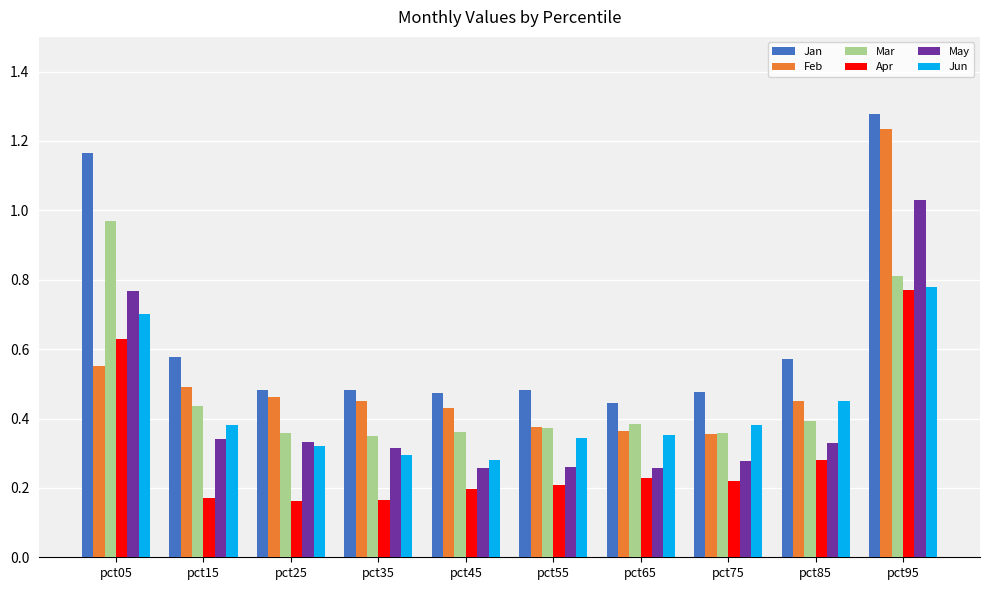

At which category is the sum across all series the highest?

pct95